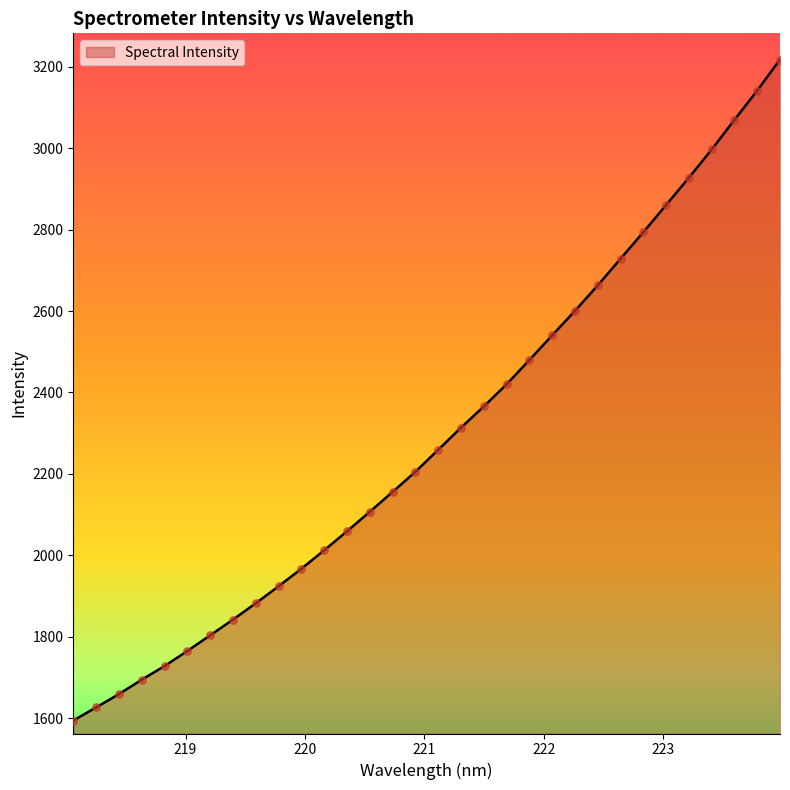

What is the maximum value shown in the chart?

3218.0